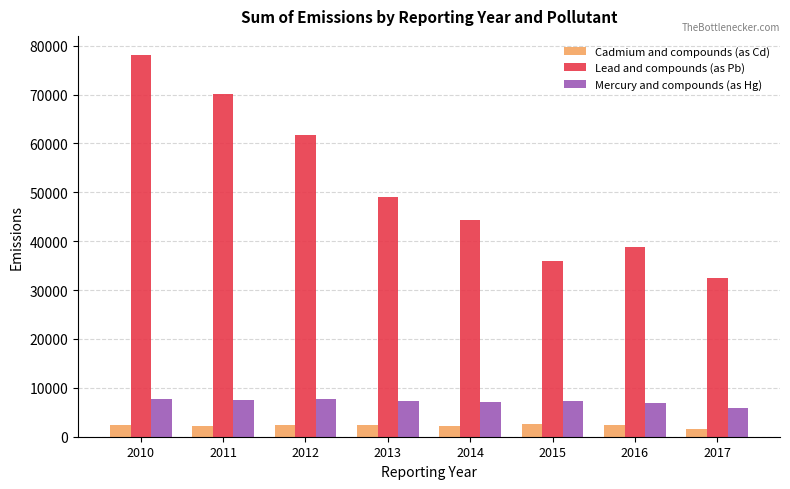

The value of Lead and compounds (as Pb) at 2015 is 25045.7. True or false?

False